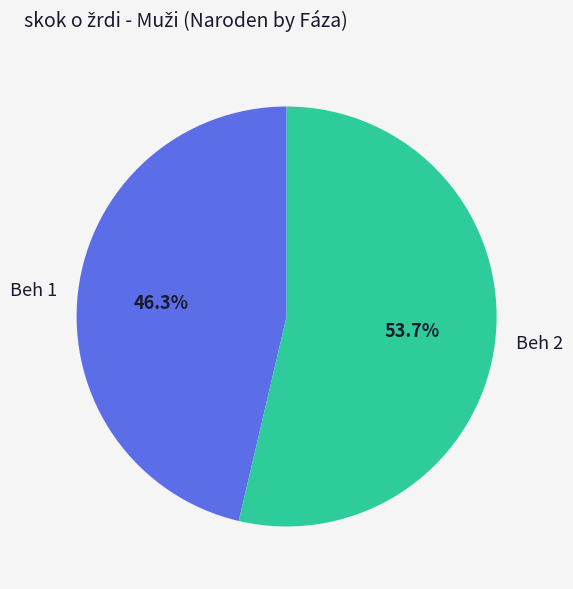

To the nearest percent, what is the combined percentage of Beh 2 and Beh 1?

100%